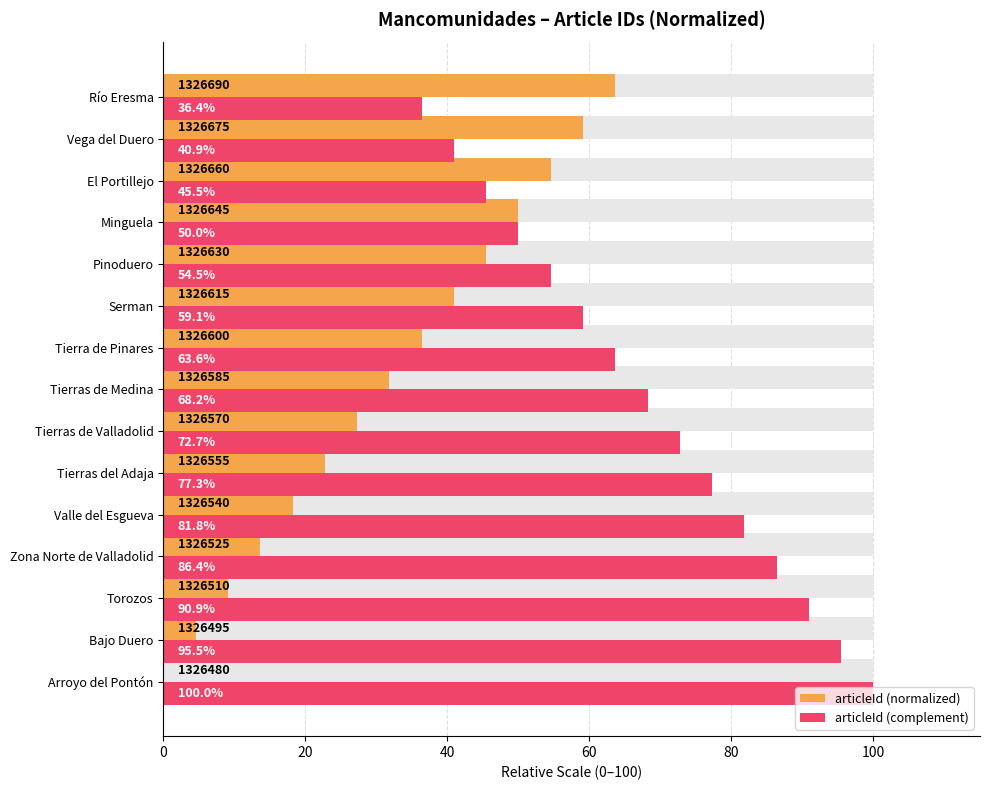

Is it true that articleId (complement) equals 21.9 at Vega del Duero?

False